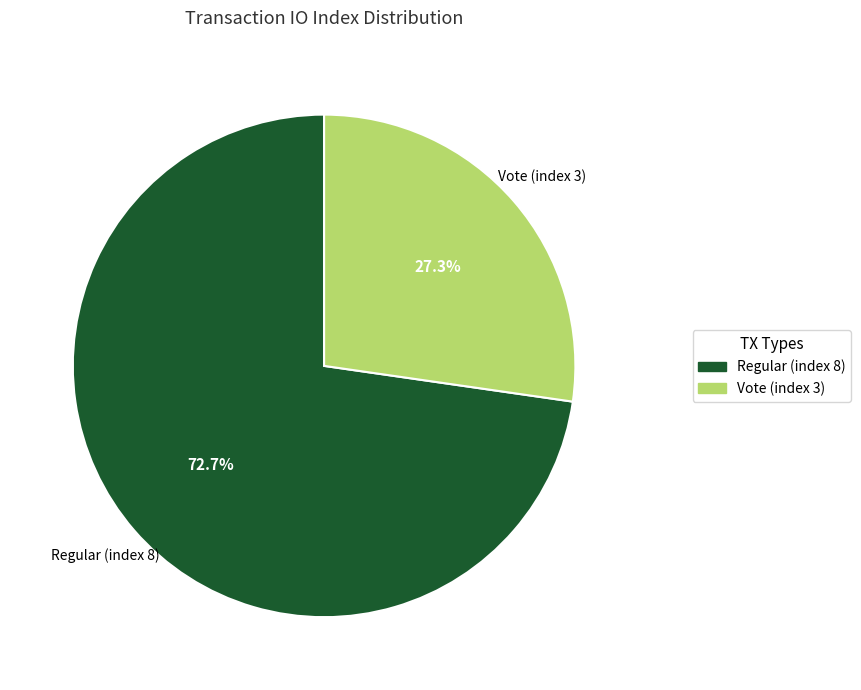

Count the number of slices in the pie.

2